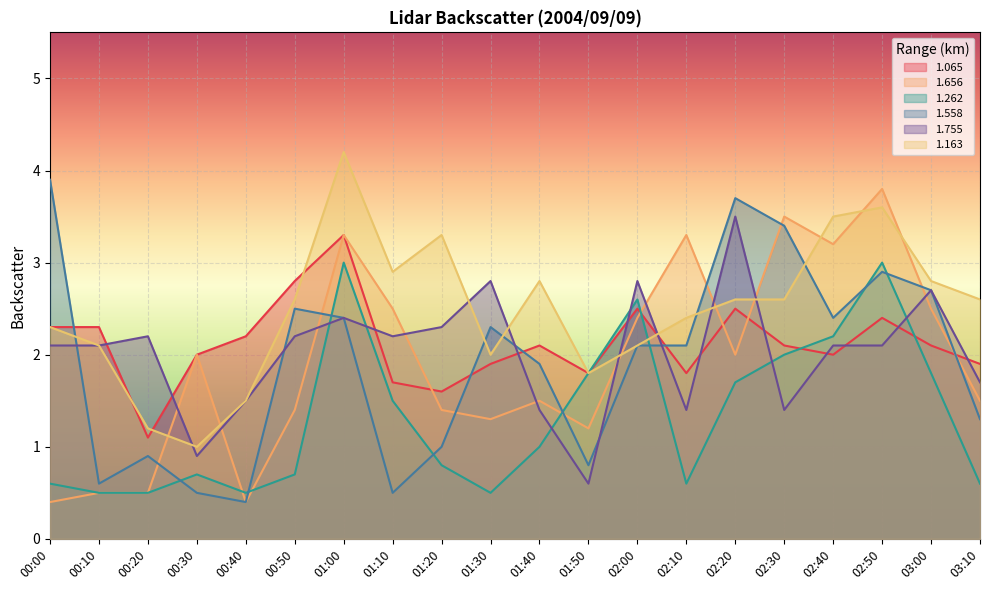

Is the value of 1.558 at 01:20 greater than the value of 1.262 at 01:30?

Yes